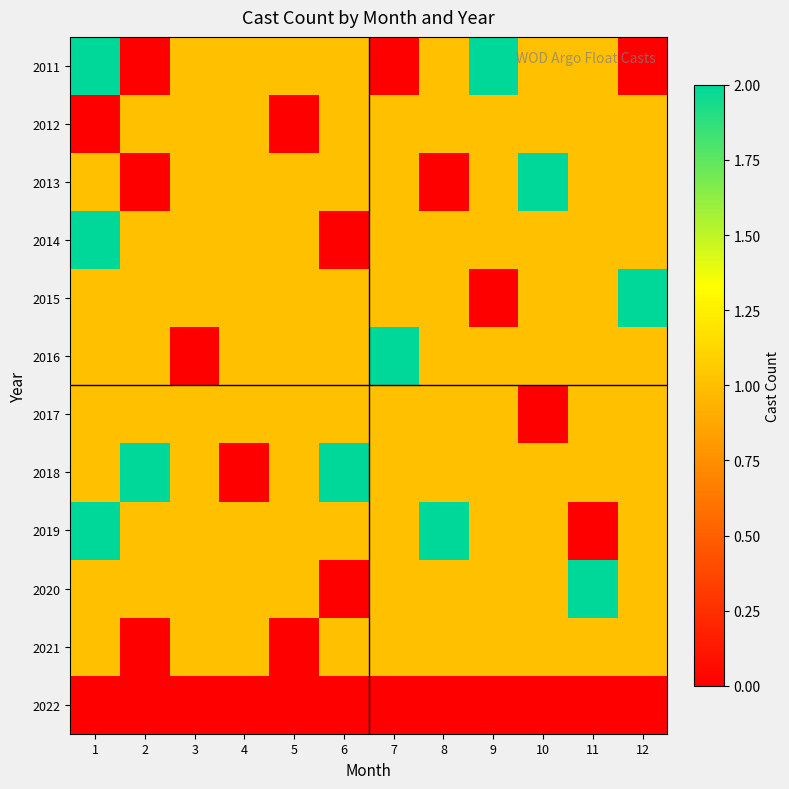

How many data points does each series have?

12